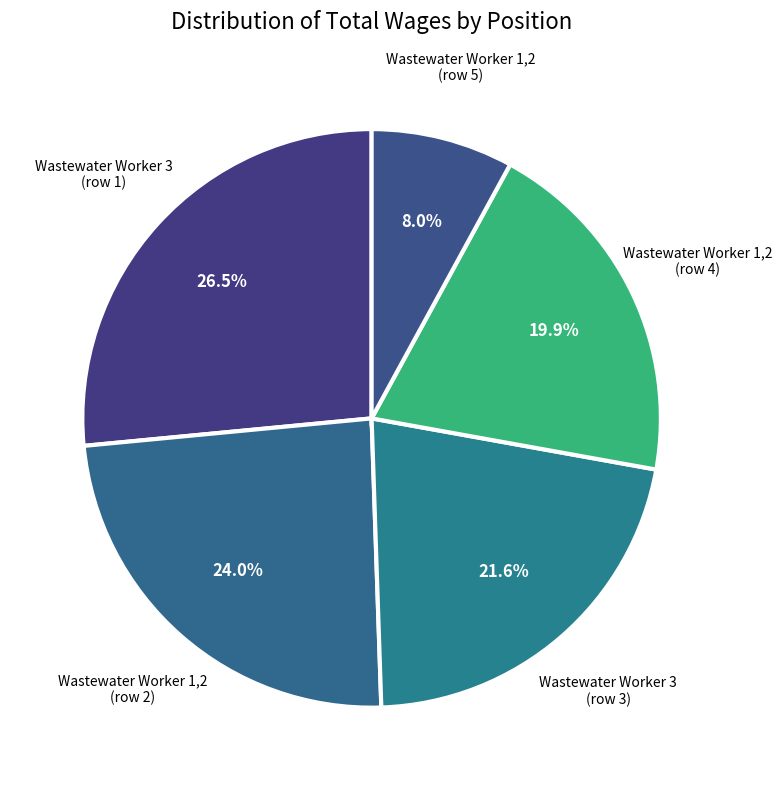

How many slices are in this pie chart?

5